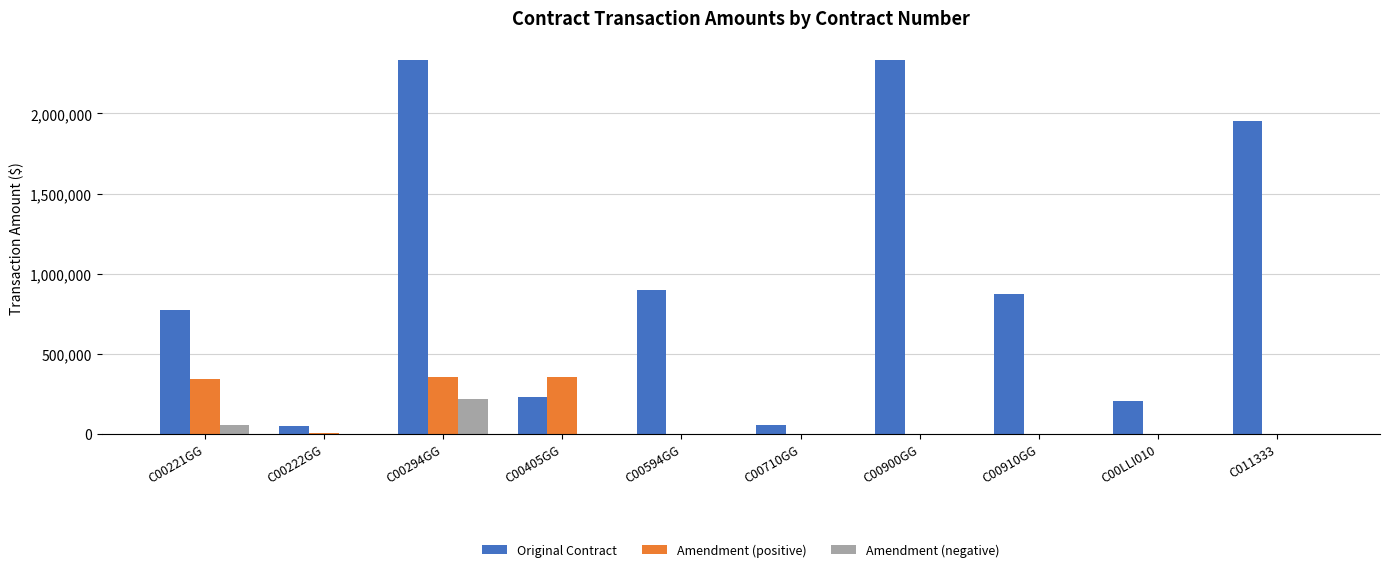

Is it true that Original Contract equals 321293 at C00LLI010?

False